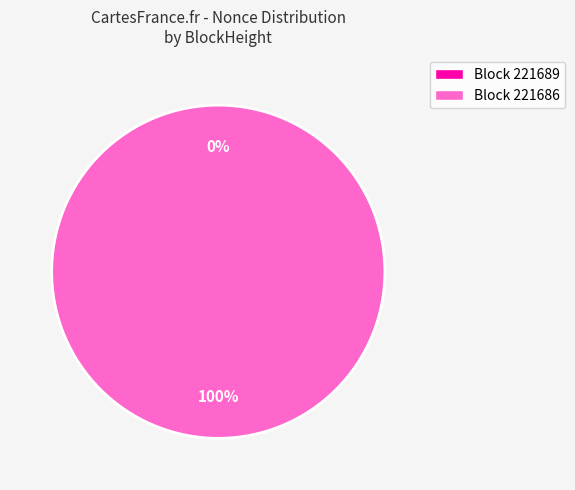

To the nearest percent, what is the difference between the largest and smallest slice percentages?

100%